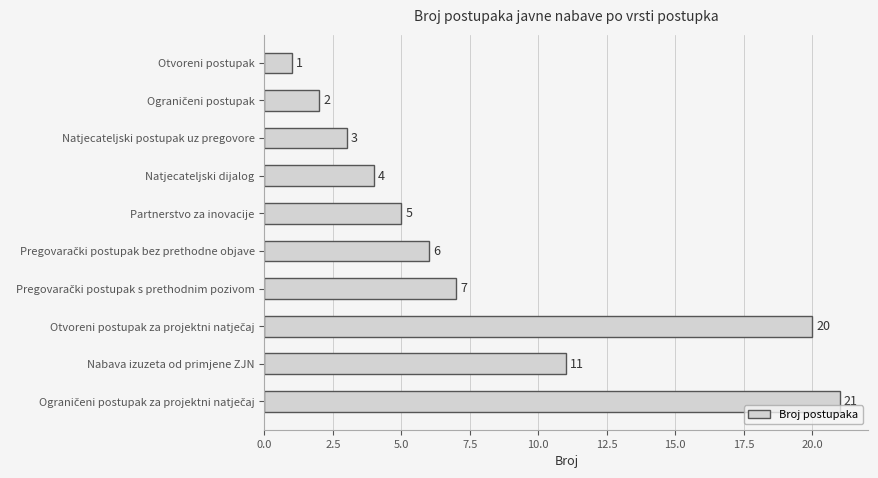

How many data points are less than 6?

5